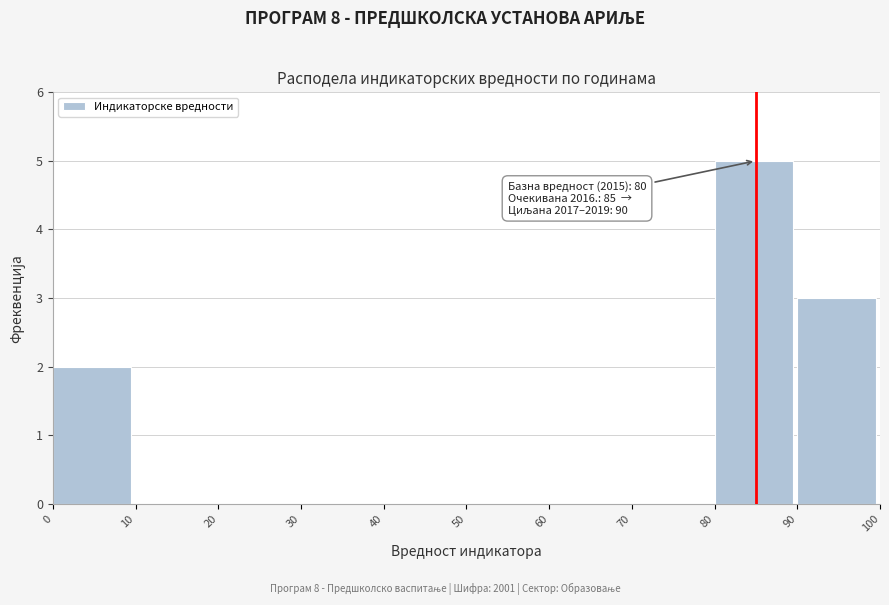

Over which range of the x-axis is the bar tallest?

80 to 90